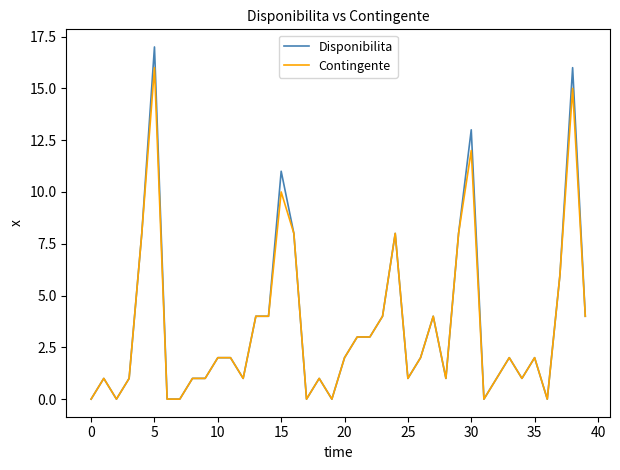

What is the highest value of the Disponibilita series?

17